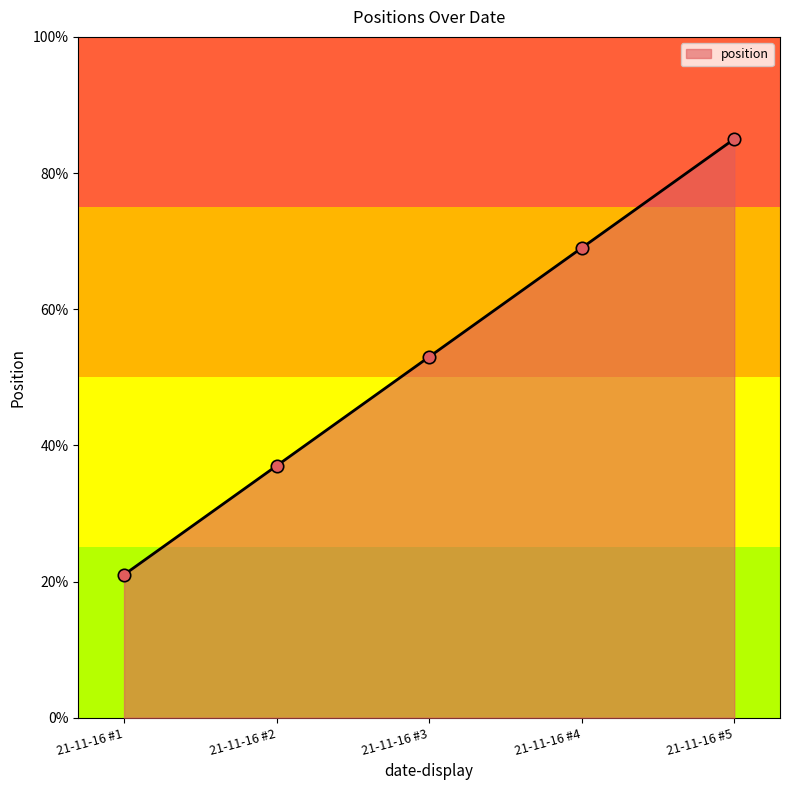

Which has a higher value, 21-11-16 #2 or 21-11-16 #1?

21-11-16 #2